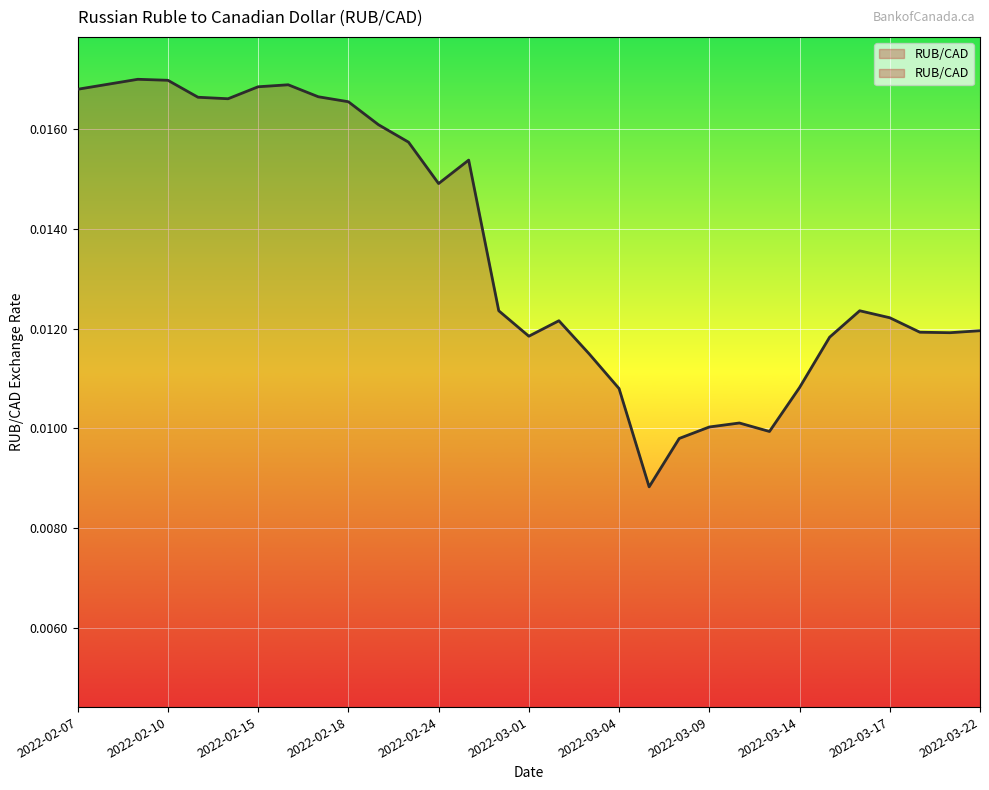

True or false: the data shows 0.0 at 2022-02-28.

False